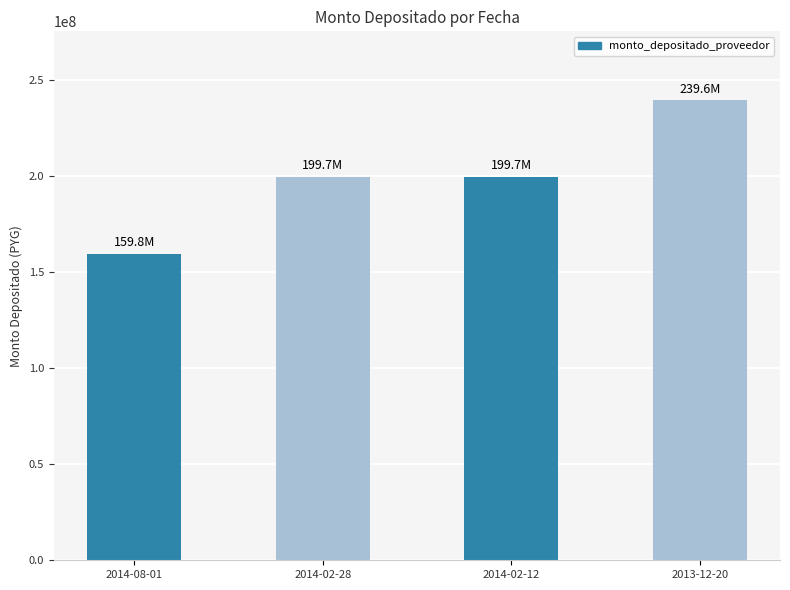

At which category does the chart reach its peak across all series?

2013-12-20